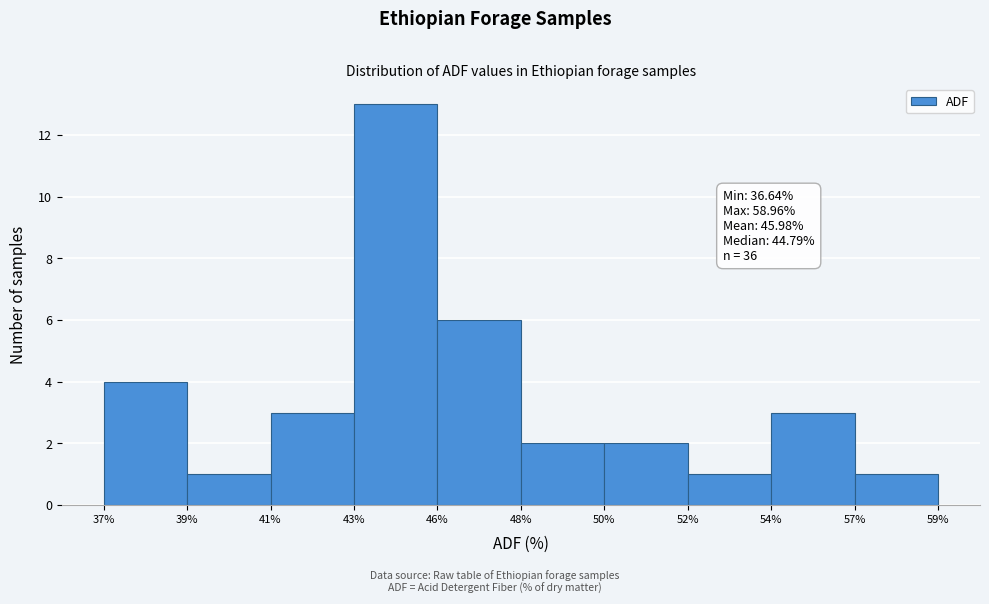

Reading left to right, list all the values displayed in this chart.

4	1	3	13	6	2	2	1	3	1